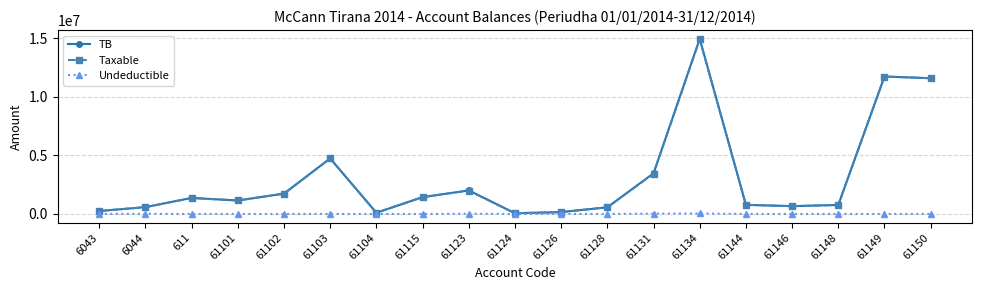

What is the total value across all series at 61150?

23149262.2